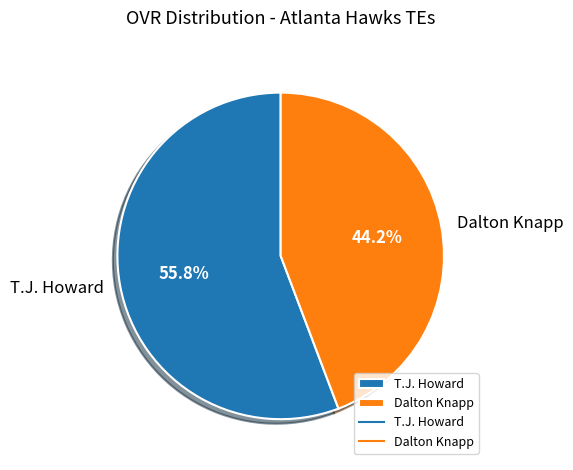

Count the number of slices in the pie.

2